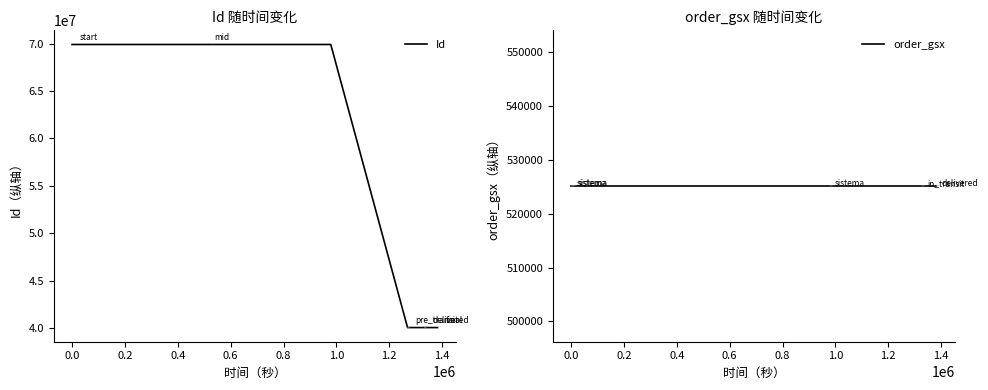

What is the maximum value for order_gsx?

525117